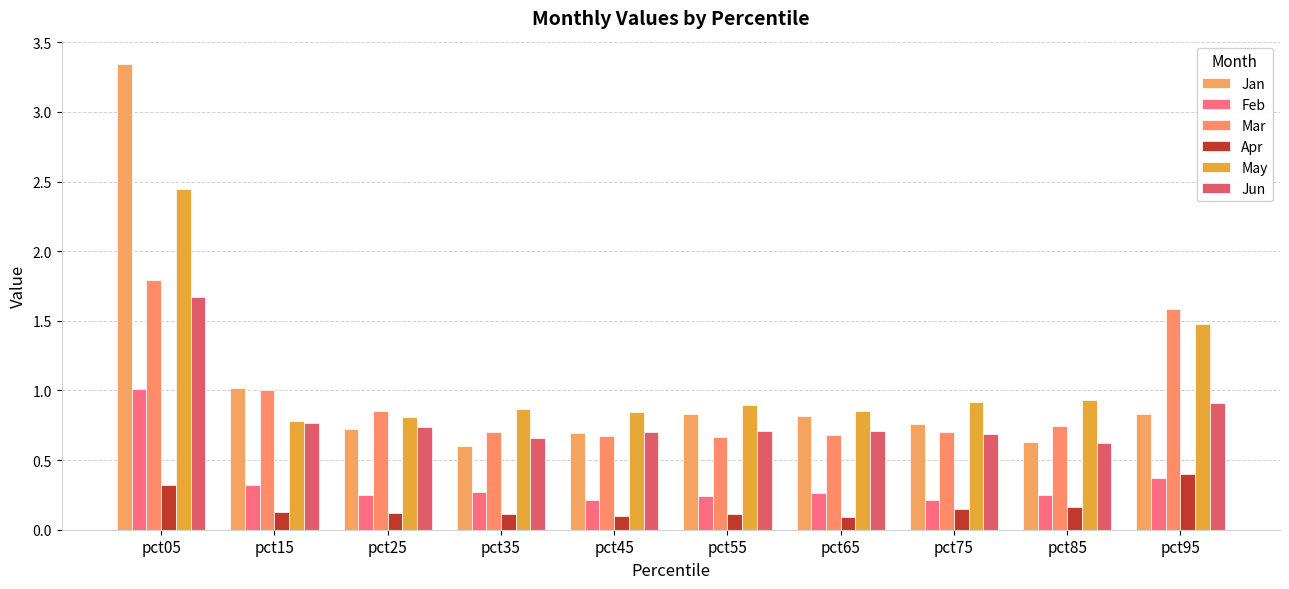

At how many categories does at least one series exceed 2?

1